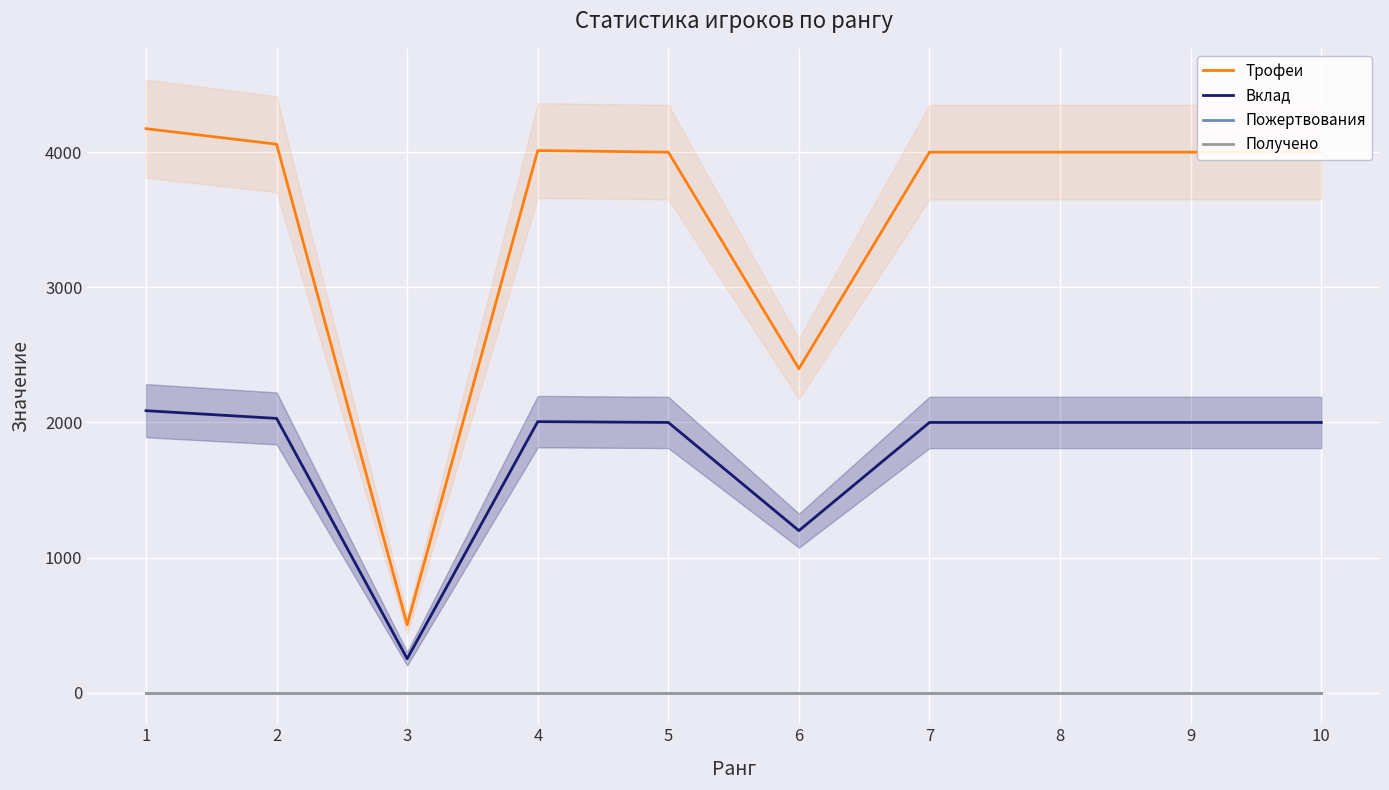

Reading left to right, extract all data points from this chart.

Трофеи: 4175	4060	502	4013	4001	2398	4001	4001	4001	4001
Вклад: 2087	2030	251	2006	2000	1199	2000	2000	2000	2000
Пожертвования: 0	0	0	0	0	0	0	0	0	0
Получено: 0	0	0	0	0	0	0	0	0	0